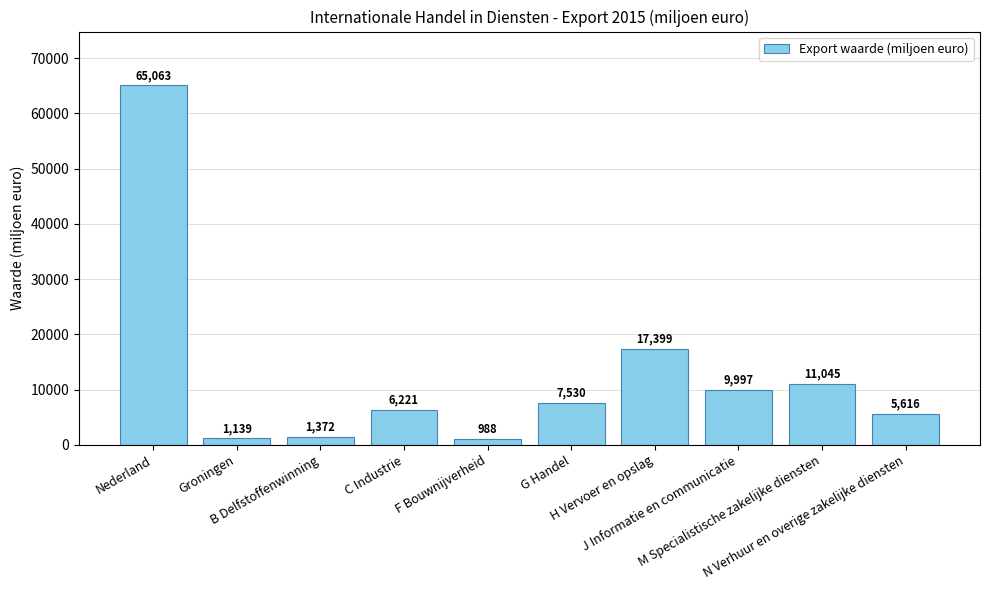

Reading left to right, what are all the values shown in this chart?

65063	1139	1372	6221	988	7530	17399	9997	11045	5616